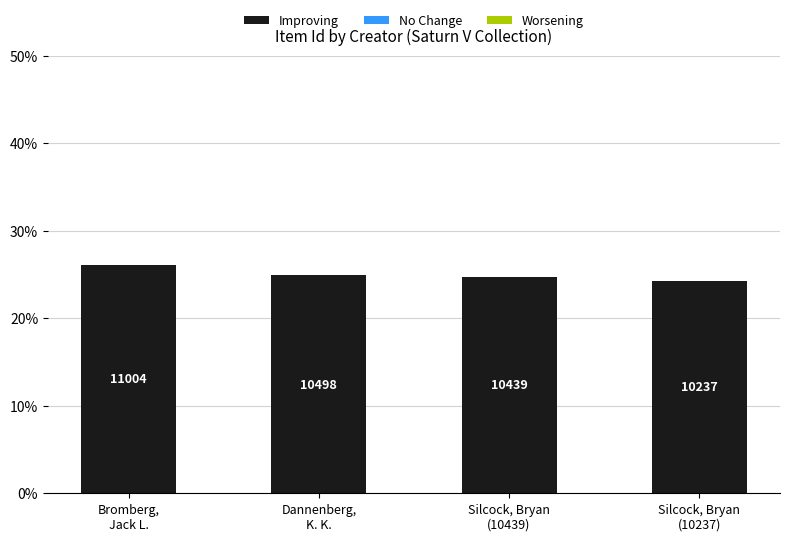

Reading right to left, list all the values displayed in this chart.

Improving: 24.3	24.7	24.9	26.1
No Change: 0.0	0.0	0.0	0.0
Worsening: 0.0	0.0	0.0	0.0